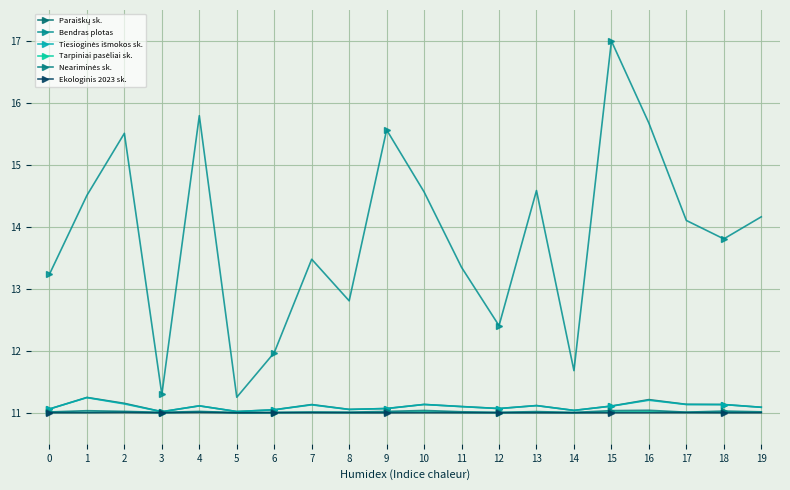

Reading left to right, list all the values displayed in this chart.

Paraiškų sk.: 0=11.1	1=11.2	2=11.2	3=11.0	4=11.1	5=11.0	6=11.0	7=11.1	8=11.1	9=11.1	10=11.1	11=11.1	12=11.1	13=11.1	14=11.0	15=11.1	16=11.2	17=11.1	18=11.1	19=11.1
Bendras plotas: 0=13.2	1=14.5	2=15.5	3=11.3	4=15.8	5=11.3	6=12.0	7=13.5	8=12.8	9=15.6	10=14.6	11=13.3	12=12.4	13=14.6	14=11.7	15=17.0	16=15.7	17=14.1	18=13.8	19=14.2
Tiesioginės išmokos sk.: 0=11.1	1=11.2	2=11.1	3=11.0	4=11.1	5=11.0	6=11.0	7=11.1	8=11.1	9=11.1	10=11.1	11=11.1	12=11.1	13=11.1	14=11.0	15=11.1	16=11.2	17=11.1	18=11.1	19=11.1
Tarpiniai pasėliai sk.: 0=11.0	1=11.0	2=11.0	3=11.0	4=11.0	5=11.0	6=11.0	7=11.0	8=11.0	9=11.0	10=11.0	11=11.0	12=11.0	13=11.0	14=11.0	15=11.0	16=11.0	17=11.0	18=11.0	19=11.0
Neariminės sk.: 0=11.0	1=11.0	2=11.0	3=11.0	4=11.0	5=11.0	6=11.0	7=11.0	8=11.0	9=11.0	10=11.0	11=11.0	12=11.0	13=11.0	14=11.0	15=11.0	16=11.0	17=11.0	18=11.0	19=11.0
Ekologinis 2023 sk.: 0=11.0	1=11.0	2=11.0	3=11.0	4=11.0	5=11.0	6=11.0	7=11.0	8=11.0	9=11.0	10=11.0	11=11.0	12=11.0	13=11.0	14=11.0	15=11.0	16=11.0	17=11.0	18=11.0	19=11.0